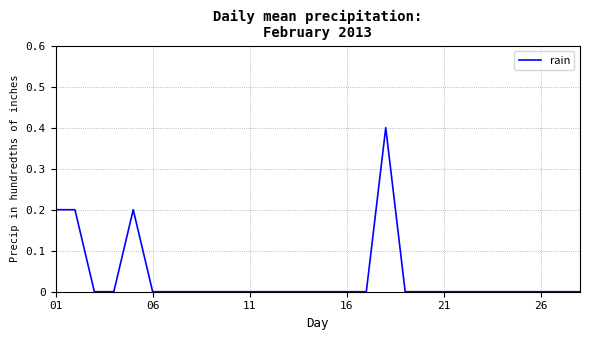

What is the maximum value shown in the chart?

0.4